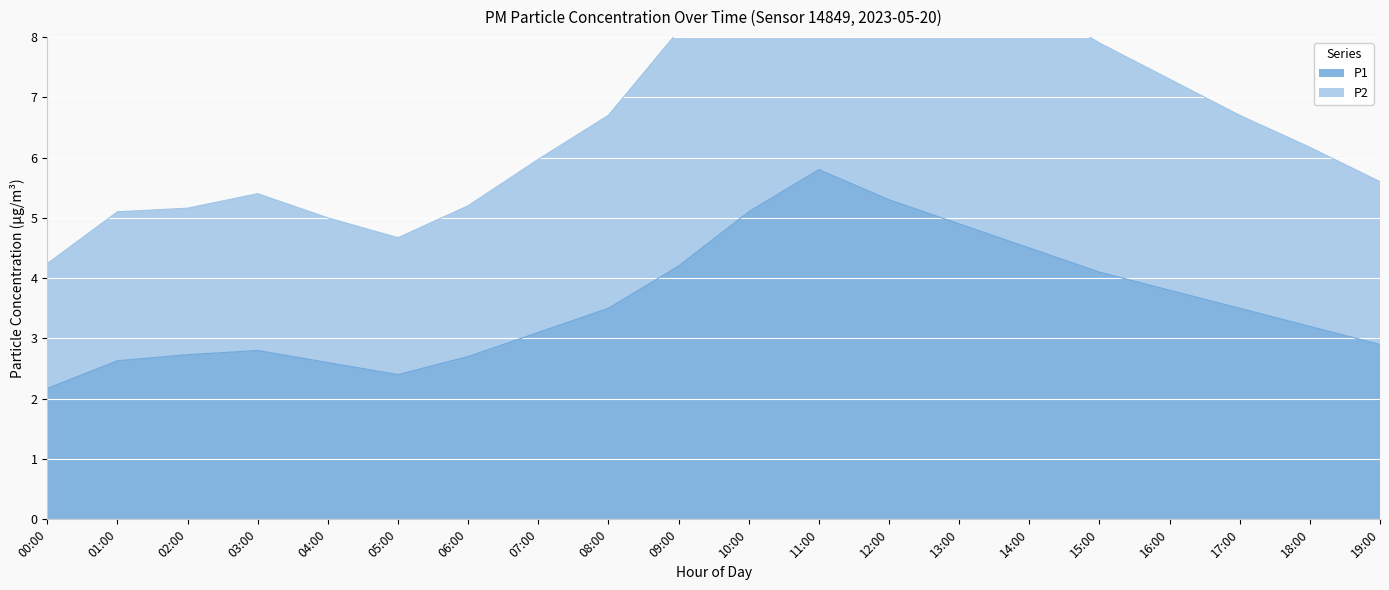

At which category is the sum across all series the highest?

11:00